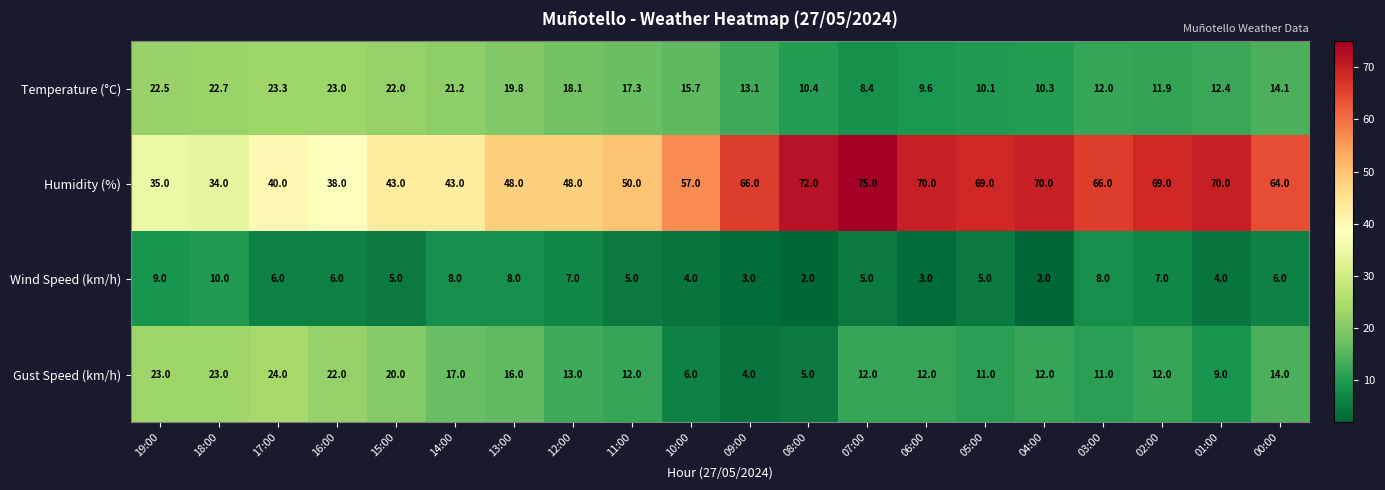

What is the spread (max minus min) of values at 04:00?

68.0